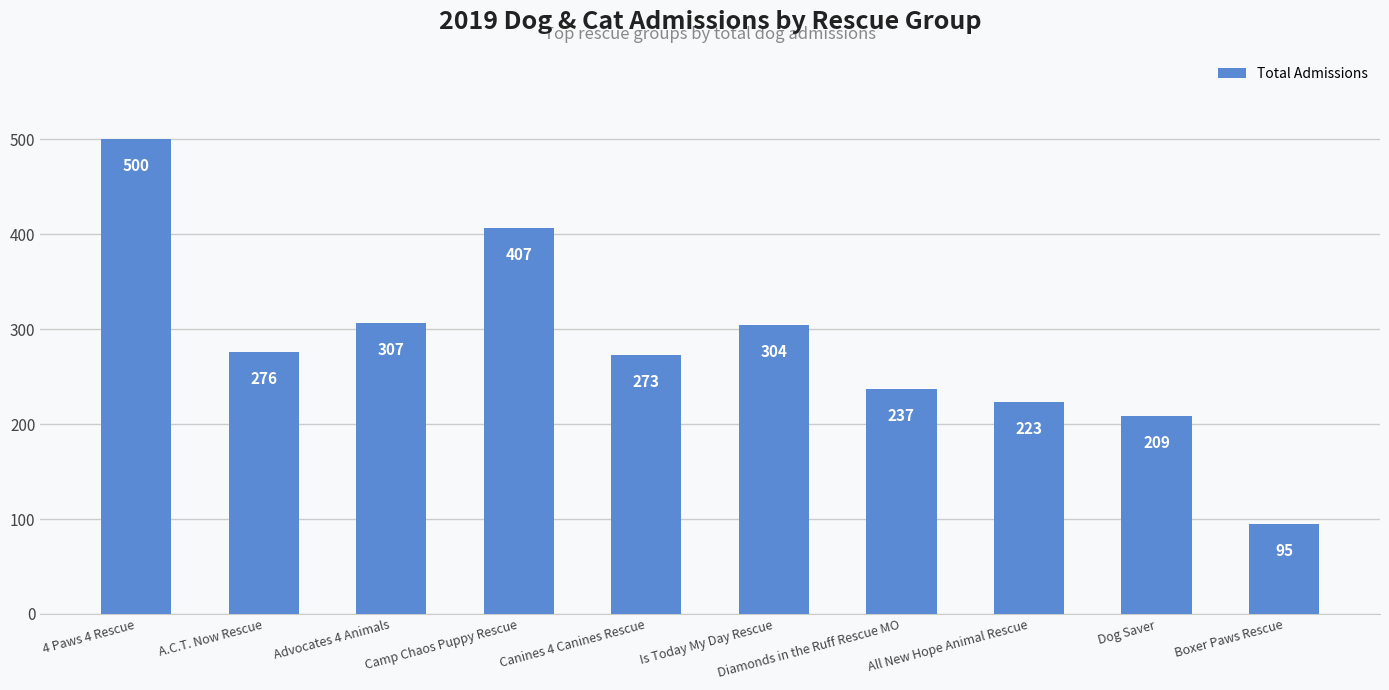

Reading left to right, what are all the values shown in this chart?

500	276	307	407	273	304	237	223	209	95